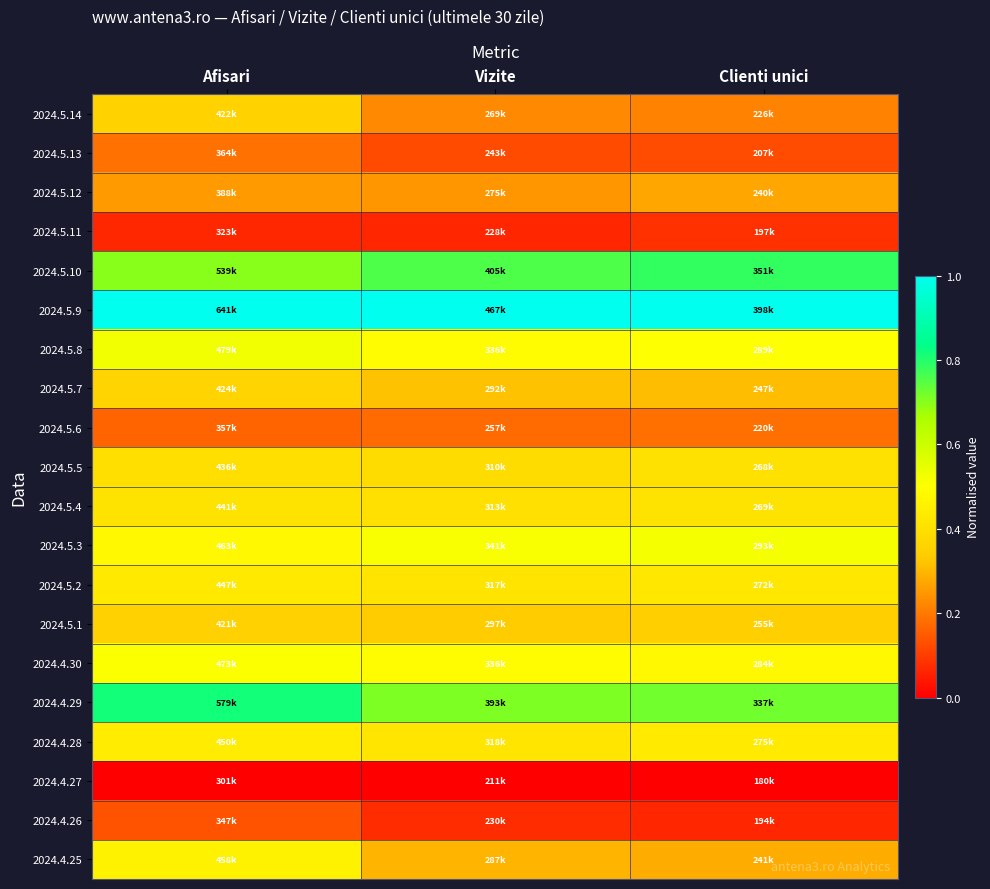

Reading left to right, list all the values displayed in this chart.

2024.5.14: Afisari=0.4	Vizite=0.2	Clienti unici=0.2
2024.5.13: Afisari=0.2	Vizite=0.1	Clienti unici=0.1
2024.5.12: Afisari=0.3	Vizite=0.2	Clienti unici=0.3
2024.5.11: Afisari=0.1	Vizite=0.1	Clienti unici=0.1
2024.5.10: Afisari=0.7	Vizite=0.8	Clienti unici=0.8
2024.5.9: Afisari=1.0	Vizite=1.0	Clienti unici=1.0
2024.5.8: Afisari=0.5	Vizite=0.5	Clienti unici=0.5
2024.5.7: Afisari=0.4	Vizite=0.3	Clienti unici=0.3
2024.5.6: Afisari=0.2	Vizite=0.2	Clienti unici=0.2
2024.5.5: Afisari=0.4	Vizite=0.4	Clienti unici=0.4
2024.5.4: Afisari=0.4	Vizite=0.4	Clienti unici=0.4
2024.5.3: Afisari=0.5	Vizite=0.5	Clienti unici=0.5
2024.5.2: Afisari=0.4	Vizite=0.4	Clienti unici=0.4
2024.5.1: Afisari=0.4	Vizite=0.3	Clienti unici=0.3
2024.4.30: Afisari=0.5	Vizite=0.5	Clienti unici=0.5
2024.4.29: Afisari=0.8	Vizite=0.7	Clienti unici=0.7
2024.4.28: Afisari=0.4	Vizite=0.4	Clienti unici=0.4
2024.4.27: Afisari=0.0	Vizite=0.0	Clienti unici=0.0
2024.4.26: Afisari=0.1	Vizite=0.1	Clienti unici=0.1
2024.4.25: Afisari=0.5	Vizite=0.3	Clienti unici=0.3